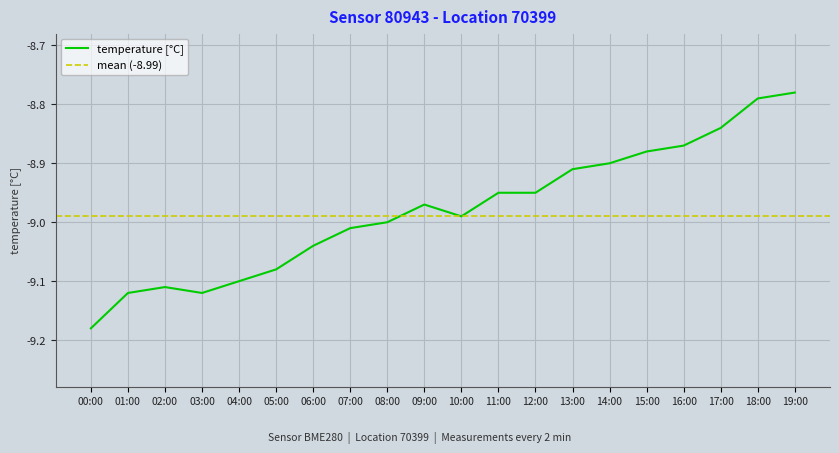

Which label corresponds to the smallest value in the chart?

00:00